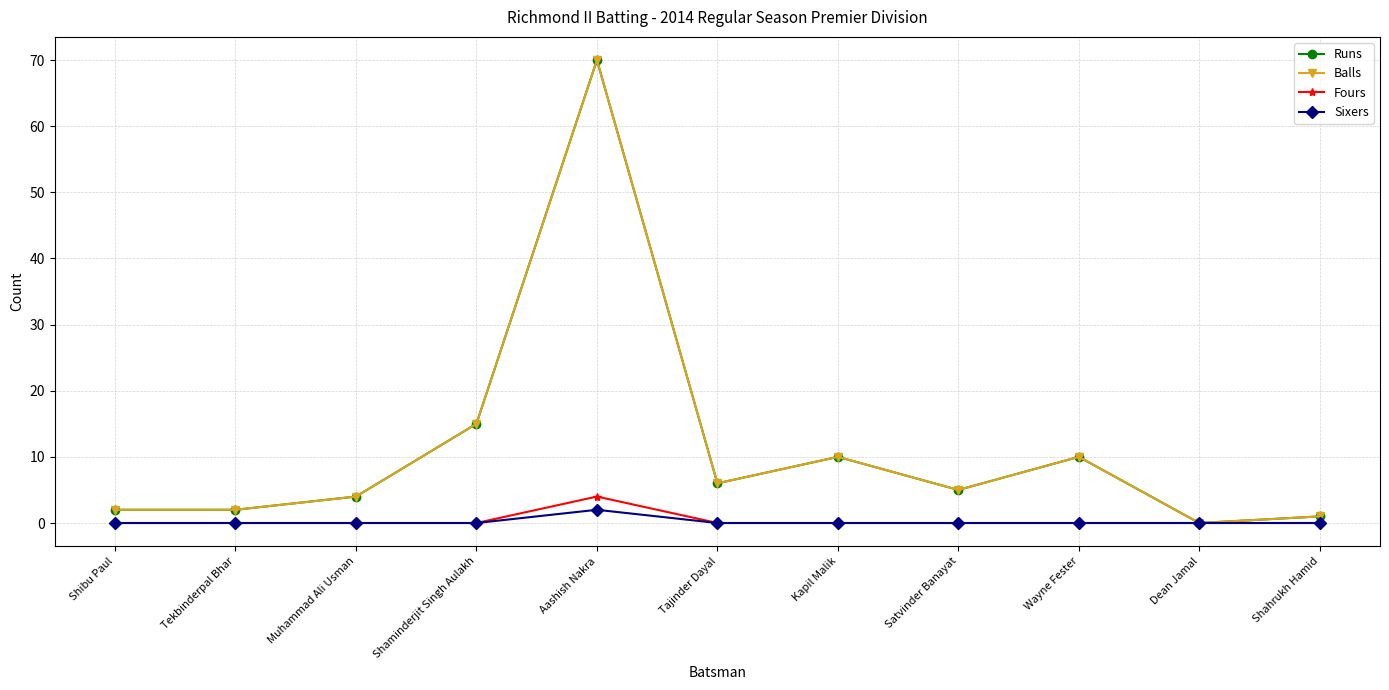

The value of Balls at Shaminderjit Singh Aulakh is 23. True or false?

False